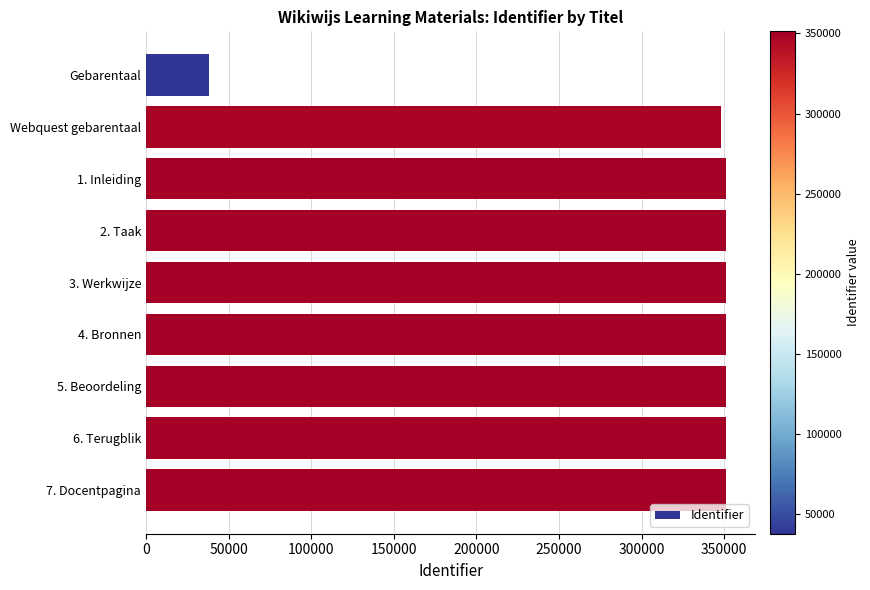

Read the value at 6. Terugblik, to the nearest 100.

351300